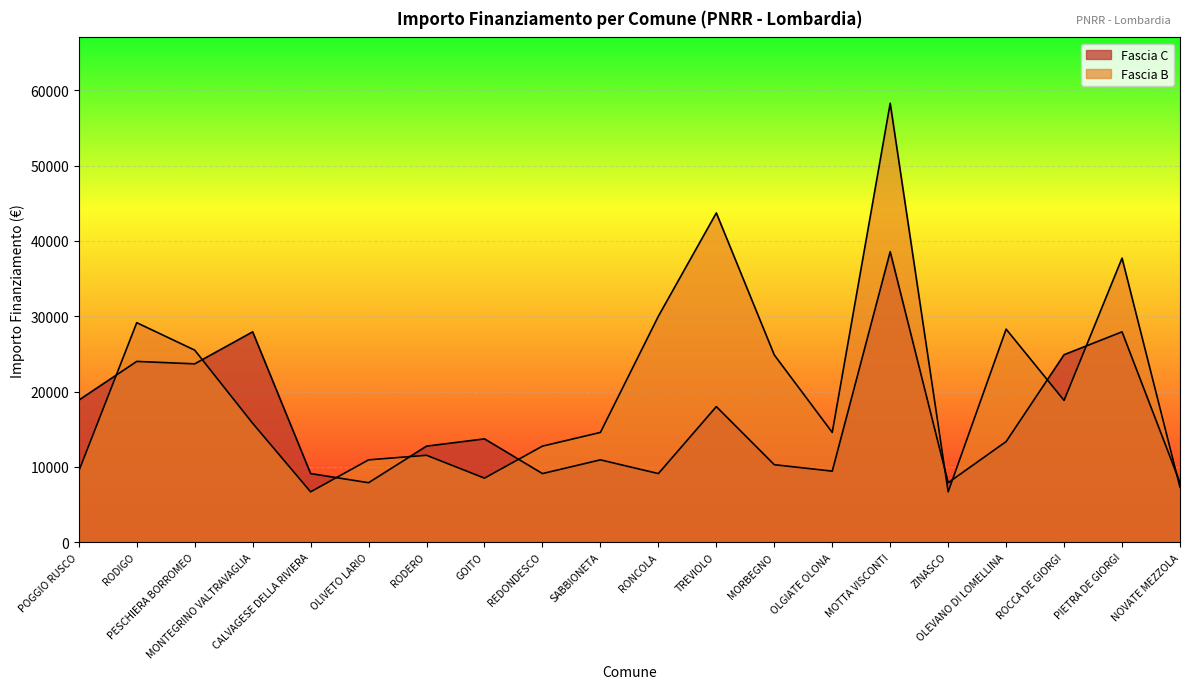

Does the chart display data point markers on the line(s)?

No